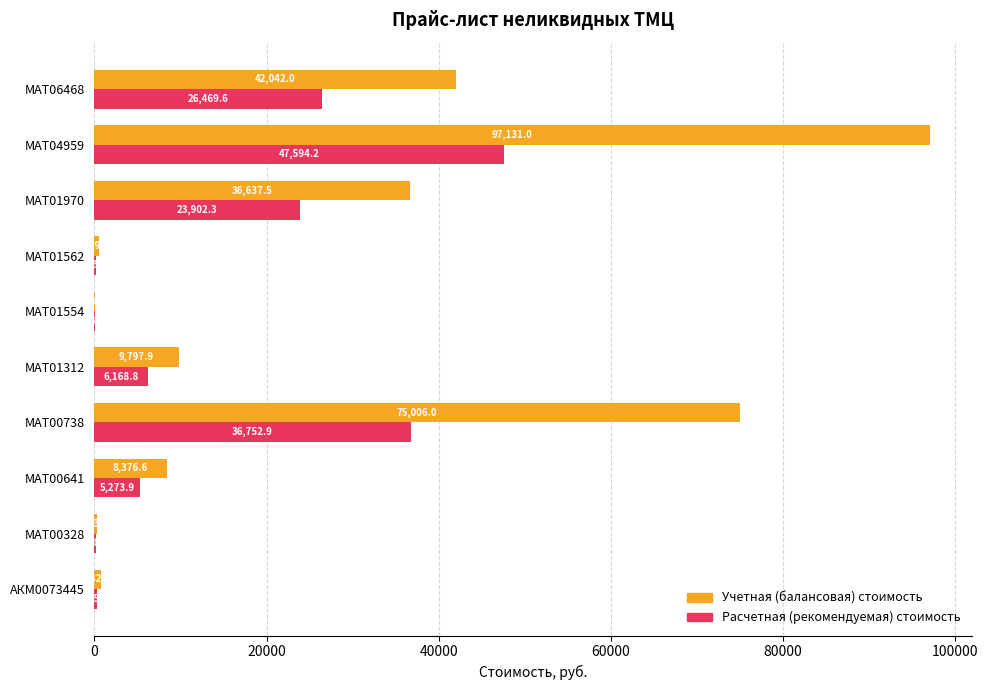

What is the maximum value for Расчетная (рекомендуемая) стоимость?

47594.2